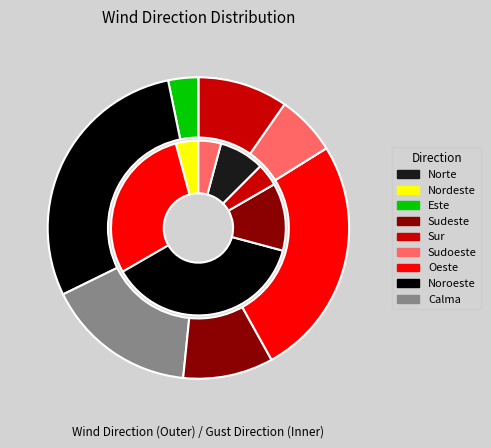

Do Sur and Oeste together represent more than half of the pie?

No